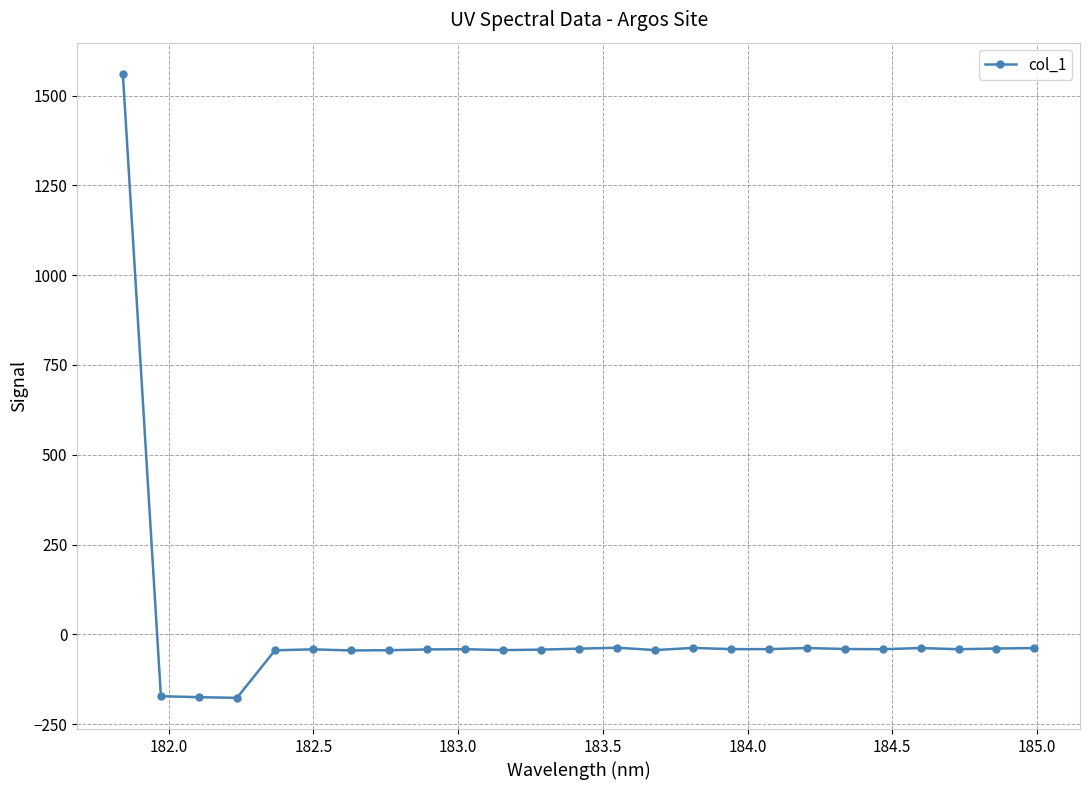

What is the sum of all values?

172.4